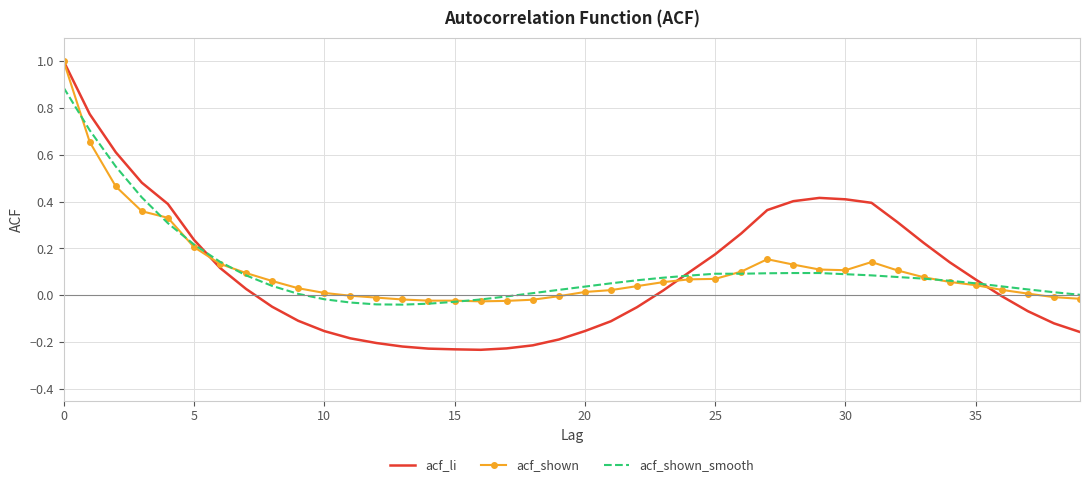

What is the maximum value shown in the chart?

1.0